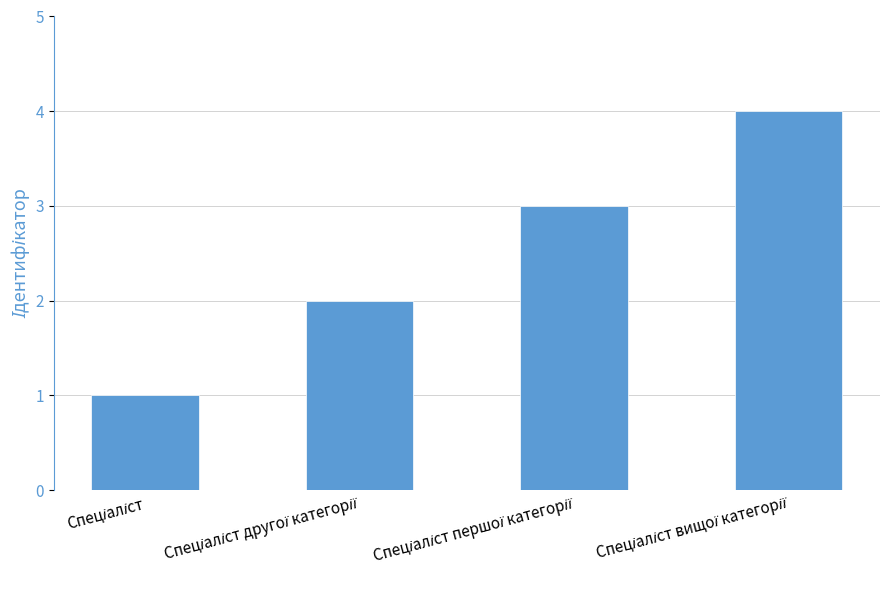

What is the value of the 2nd bar from the left?

2